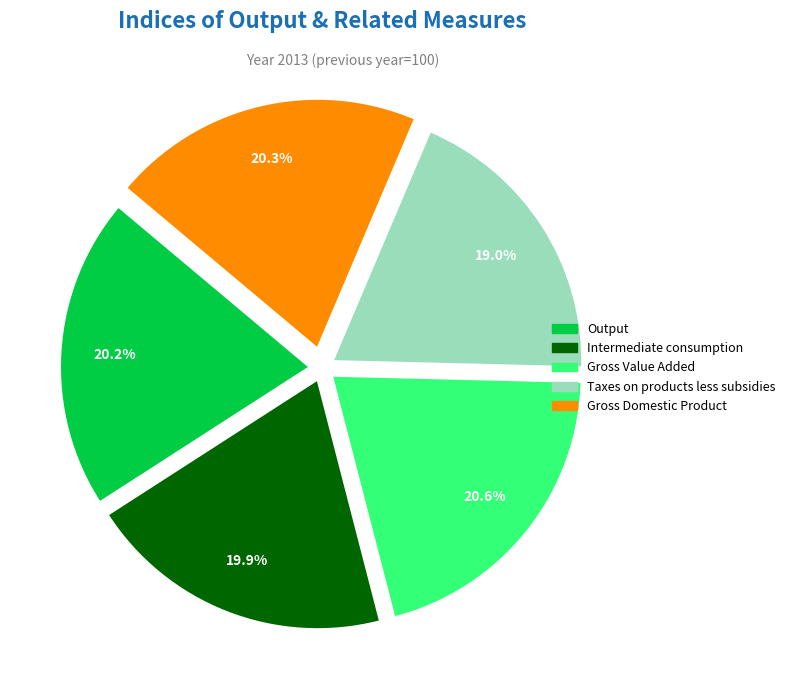

To the nearest percent, what is the combined percentage of Output and Gross Domestic Product?

40%